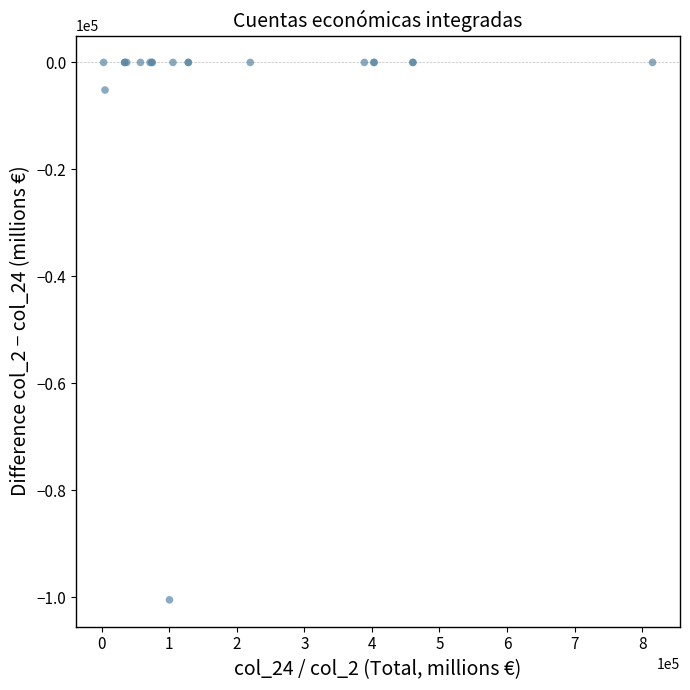

What Y value in the scatter plot is closest to -50266?

-5164